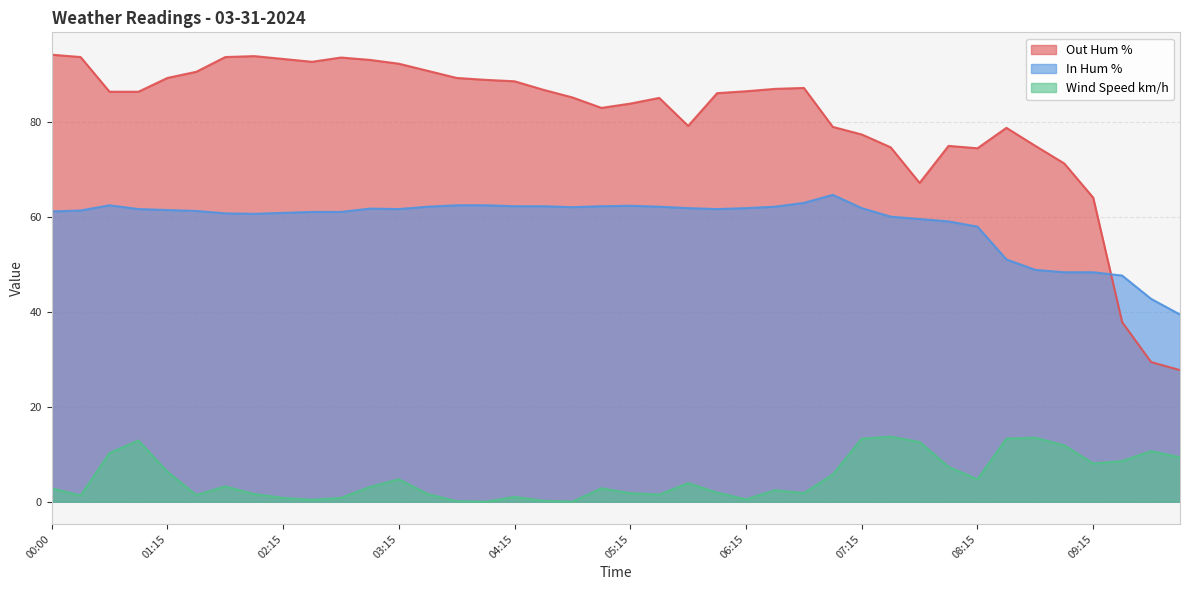

At which category is the sum across all series the highest?

01:00